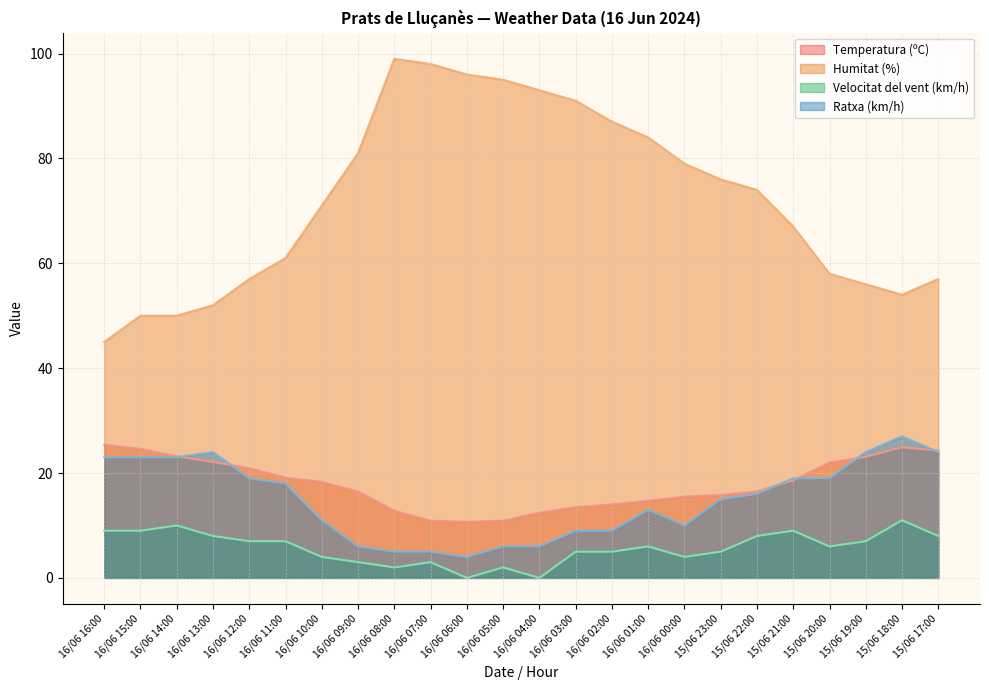

How many data points in Temperatura (ºC) are less than 18?

12